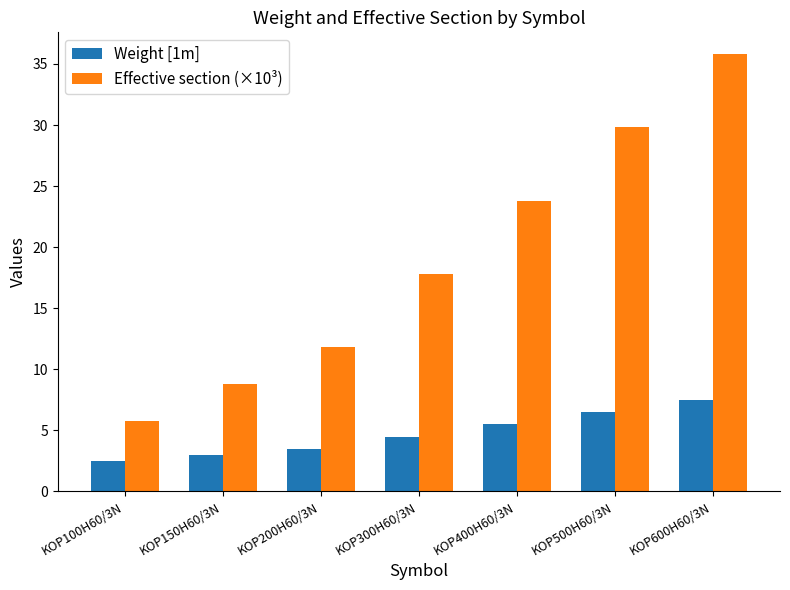

Reading right to left, list all the values displayed in this chart.

Weight [1m]: KOP600H60/3N=7.5	KOP500H60/3N=6.5	KOP400H60/3N=5.5	KOP300H60/3N=4.5	KOP200H60/3N=3.5	KOP150H60/3N=3.0	KOP100H60/3N=2.5
Effective section (×10³): KOP600H60/3N=35.8	KOP500H60/3N=29.8	KOP400H60/3N=23.8	KOP300H60/3N=17.8	KOP200H60/3N=11.8	KOP150H60/3N=8.8	KOP100H60/3N=5.8